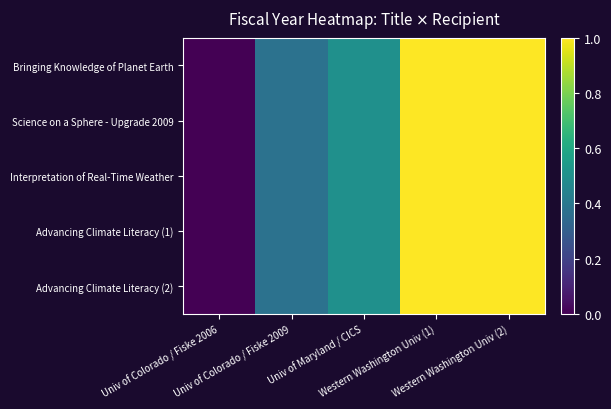

Rank the series by their maximum value, from lowest to highest.

Bringing Knowledge of Planet Earth, Science on a Sphere - Upgrade 2009, Interpretation of Real-Time Weather, Advancing Climate Literacy (1), Advancing Climate Literacy (2)